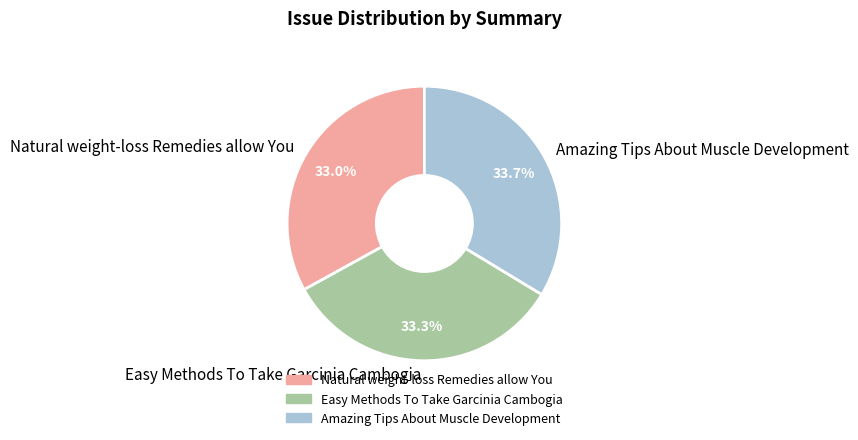

Do Natural weight-loss Remedies allow You and Amazing Tips About Muscle Development together represent more than half of the pie?

Yes